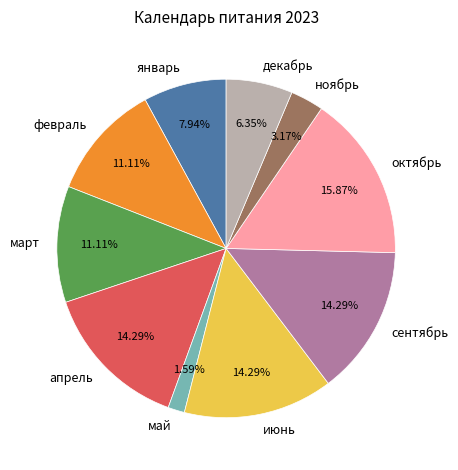

Which category has the smallest portion of the pie?

май